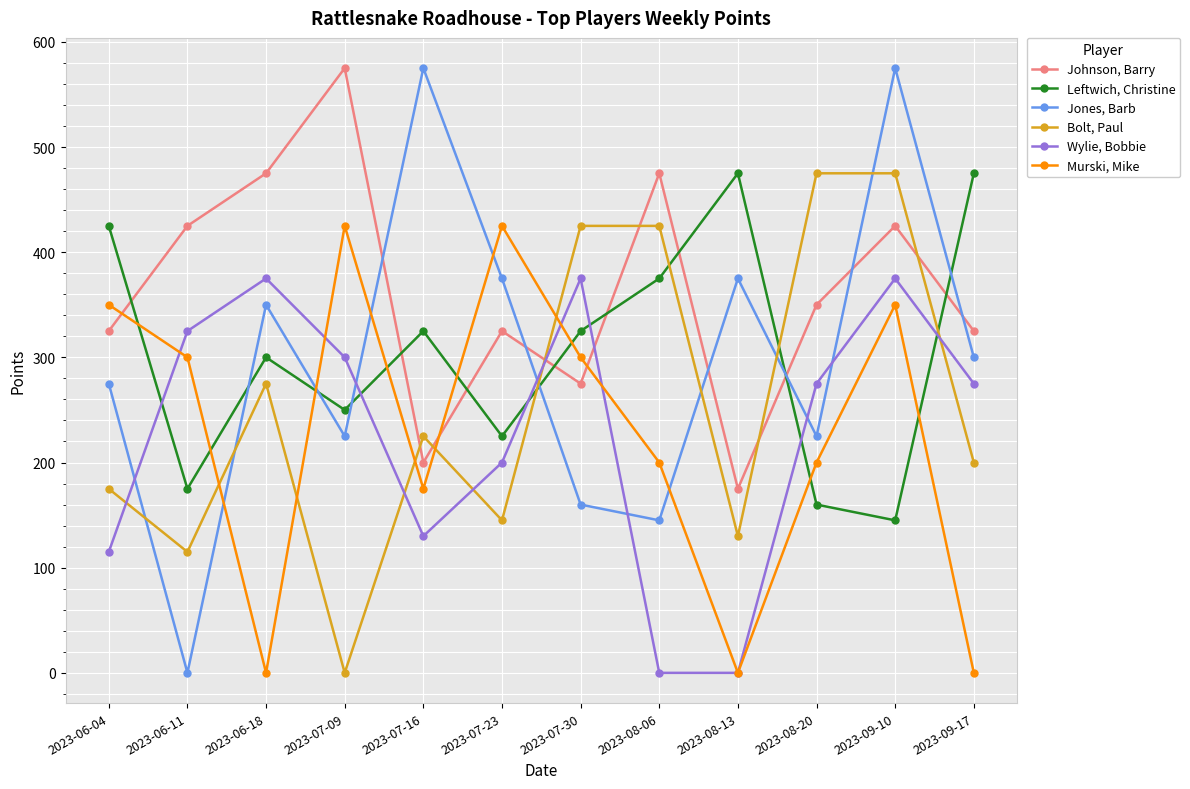

How many times do Leftwich, Christine and Wylie, Bobbie cross each other?

6